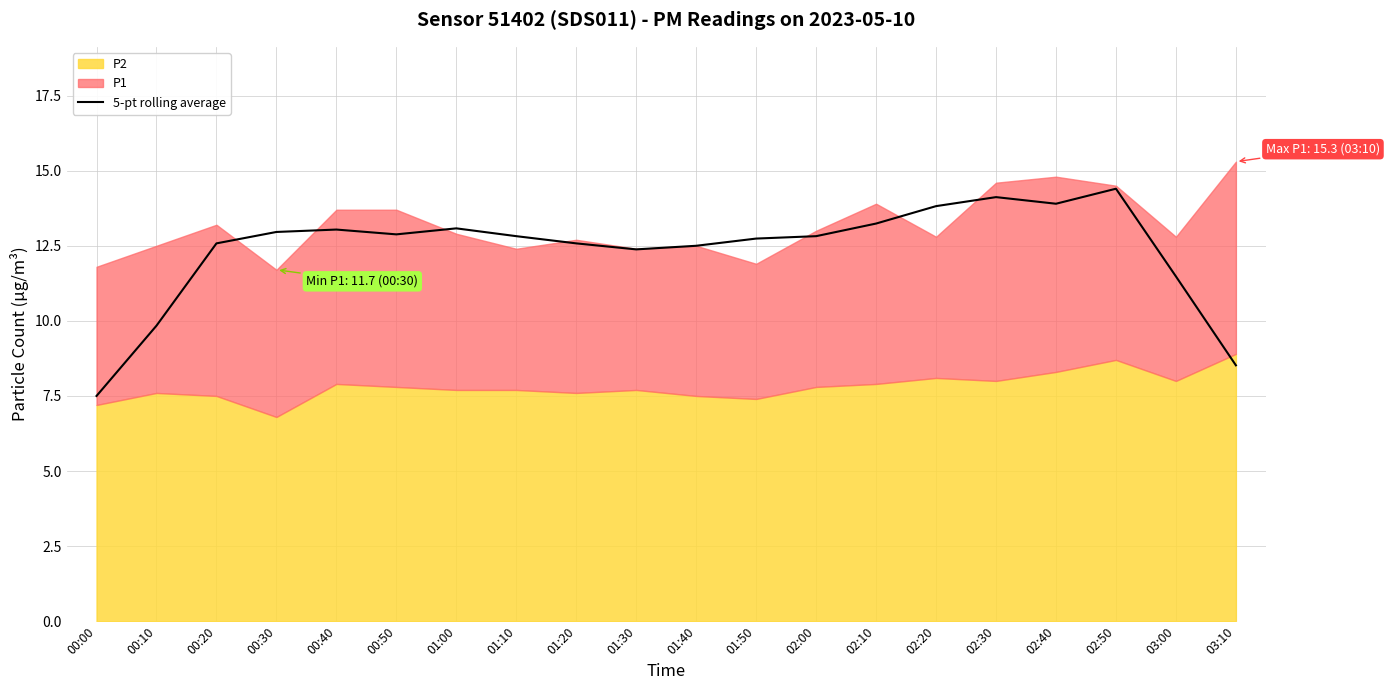

How many lines are shown in the chart?

1